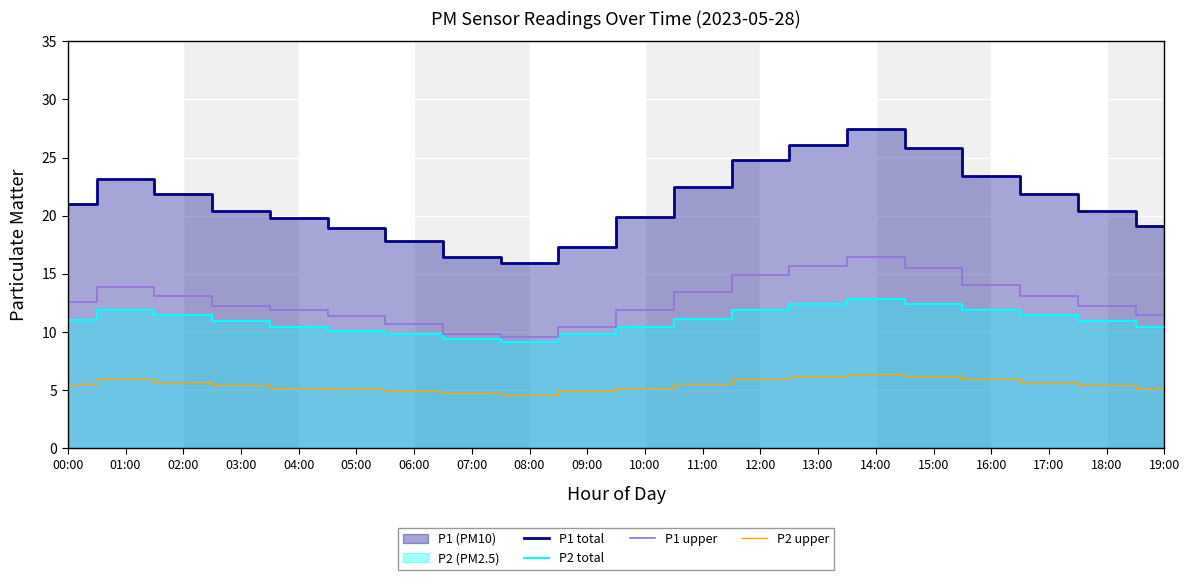

Reading right to left, list all the values displayed in this chart.

P1 total: 19:00=19.1	18:00=20.4	17:00=21.9	16:00=23.4	15:00=25.9	14:00=27.4	13:00=26.1	12:00=24.8	11:00=22.4	10:00=19.9	09:00=17.3	08:00=15.9	07:00=16.4	06:00=17.9	05:00=18.9	04:00=19.8	03:00=20.4	02:00=21.9	01:00=23.1	00:00=21.0
P2 total: 19:00=10.4	18:00=10.9	17:00=11.4	16:00=11.8	15:00=12.4	14:00=12.8	13:00=12.4	12:00=11.8	11:00=11.1	10:00=10.4	09:00=9.8	08:00=9.1	07:00=9.4	06:00=9.8	05:00=10.1	04:00=10.4	03:00=10.9	02:00=11.4	01:00=11.8	00:00=11.0
P1 upper: 19:00=11.5	18:00=12.3	17:00=13.1	16:00=14.1	15:00=15.5	14:00=16.5	13:00=15.7	12:00=14.9	11:00=13.5	10:00=11.9	09:00=10.4	08:00=9.6	07:00=9.9	06:00=10.7	05:00=11.4	04:00=11.9	03:00=12.3	02:00=13.1	01:00=13.9	00:00=12.6
P2 upper: 19:00=5.2	18:00=5.5	17:00=5.7	16:00=5.9	15:00=6.2	14:00=6.4	13:00=6.2	12:00=5.9	11:00=5.6	10:00=5.2	09:00=4.9	08:00=4.6	07:00=4.7	06:00=4.9	05:00=5.1	04:00=5.2	03:00=5.5	02:00=5.7	01:00=5.9	00:00=5.5